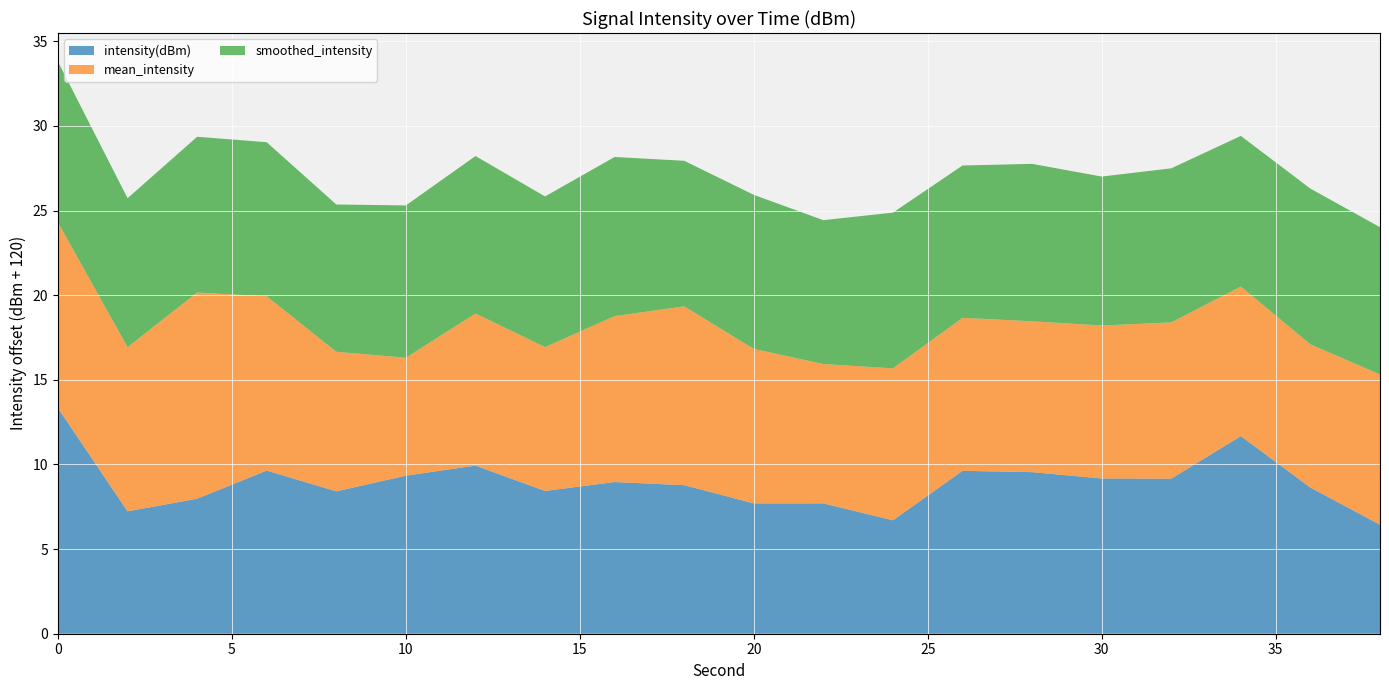

Reading right to left, what are all the values shown in this chart?

intensity(dBm): -113.6	-111.4	-108.3	-110.8	-110.8	-110.5	-110.4	-113.3	-112.3	-112.3	-111.2	-111.0	-111.6	-110.1	-110.7	-111.6	-110.4	-112.0	-112.8	-106.7
mean_intensity: -111.1	-111.5	-111.2	-110.8	-111.0	-111.1	-111.0	-111.0	-111.8	-110.9	-109.4	-110.2	-111.5	-111.0	-113.0	-111.8	-109.7	-107.8	-110.3	-109.0
smoothed_intensity: -111.3	-110.8	-111.1	-110.9	-111.2	-110.7	-111.0	-110.8	-111.5	-110.9	-111.4	-110.6	-111.1	-110.7	-111.0	-111.3	-110.9	-110.8	-111.2	-110.5